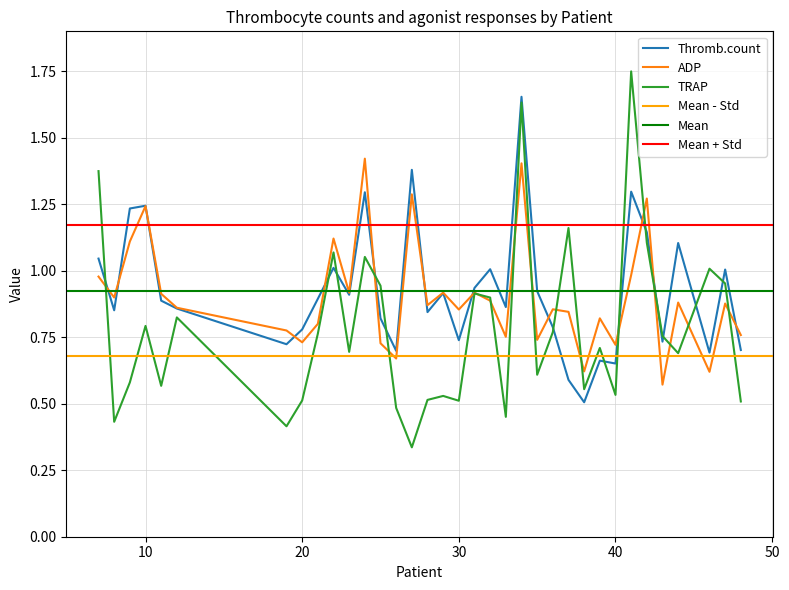

In ADP, how many points are higher than both neighbors (excluding endpoints)?

12